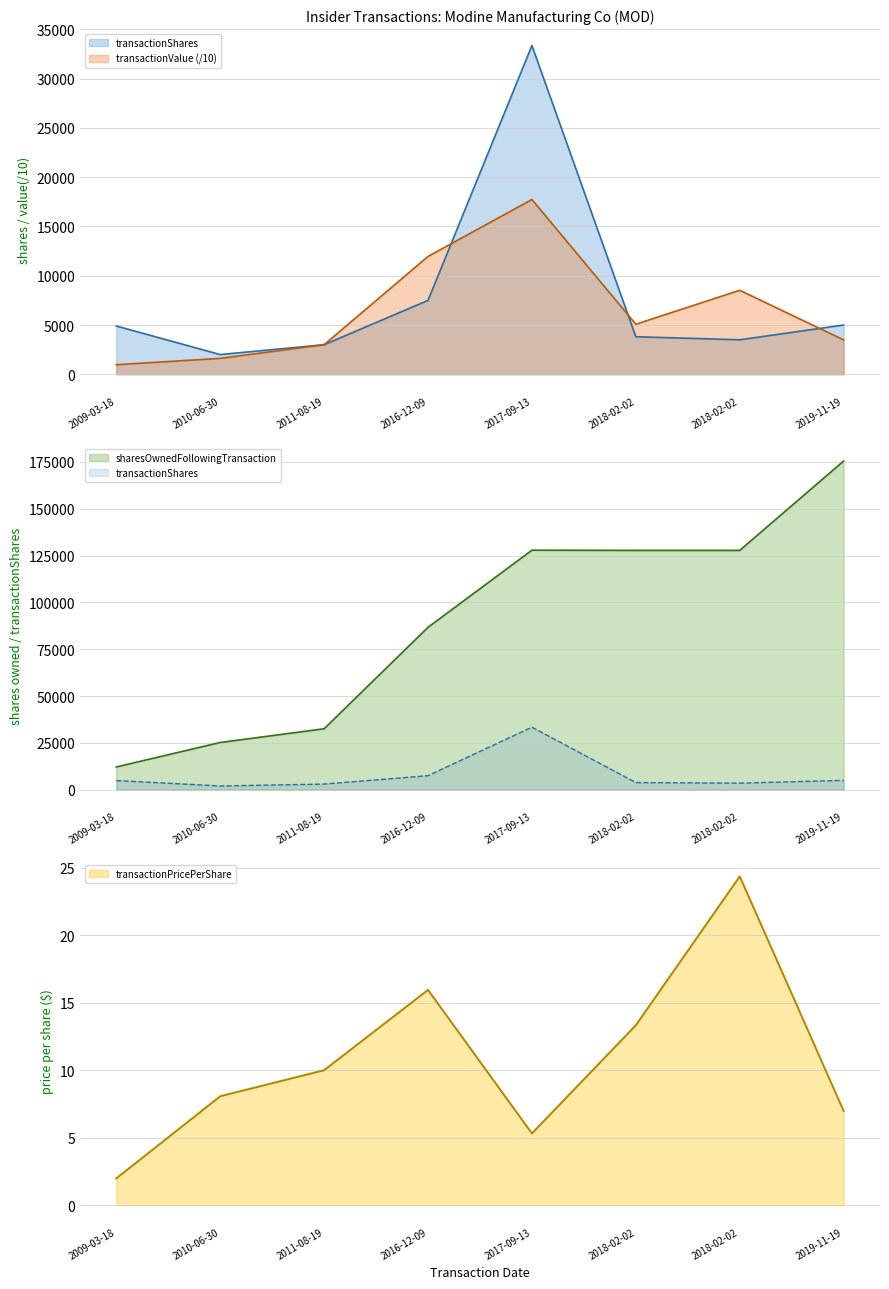

List the labels in order of transactionValue value, smallest first.

2009-03-18, 2010-06-30, 2011-08-19, 2019-11-19, 2018-02-02, 2018-02-02, 2016-12-09, 2017-09-13